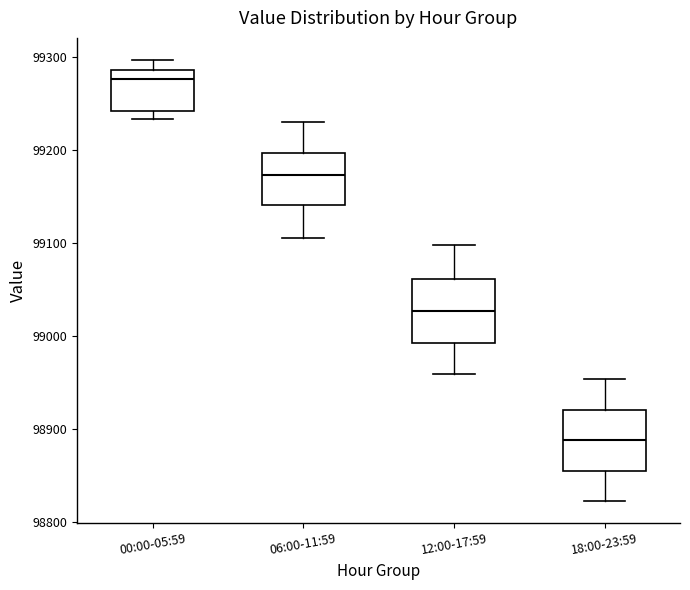

Reading left to right, read every box against the y-axis: the position of its median line, the range the box covers, and the ends of its whiskers. The values are not printed on the chart, so give them approximately, as read against the axis.

00:00-05:59: median 99280, box 99240 to 99290, whiskers 99230 to 99300
06:00-11:59: median 99170, box 99140 to 99200, whiskers 99110 to 99230
12:00-17:59: median 99030, box 98990 to 99060, whiskers 98960 to 99100
18:00-23:59: median 98890, box 98860 to 98920, whiskers 98820 to 98950